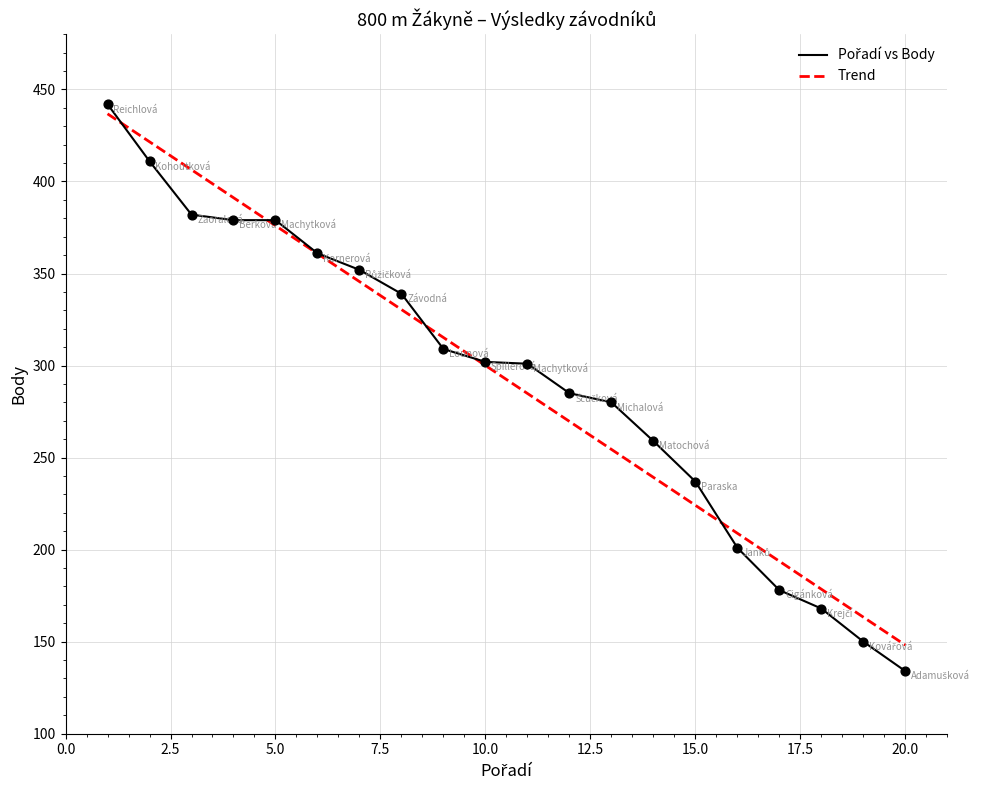

At which category is the sum across all series the highest?

Reichlová Pavla